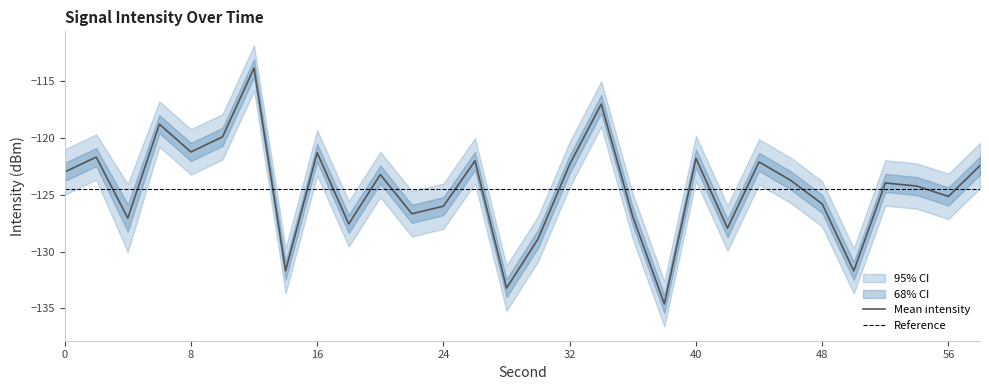

Reading left to right, transcribe all the data shown in this chart.

intensity_mean: 0=-123.0	2=-121.7	4=-127.1	6=-118.8	8=-121.2	10=-119.9	12=-113.8	14=-131.7	16=-121.3	18=-127.6	20=-123.2	22=-126.7	24=-126.0	26=-122.0	28=-133.2	30=-128.9	32=-122.3	34=-117.0	36=-126.9	38=-134.6	40=-121.8	42=-127.9	44=-122.1	46=-123.7	48=-125.8	50=-131.7	52=-124.0	54=-124.2	56=-125.1	58=-122.4
intensity_upper: 0=-121.0	2=-119.7	4=-124.1	6=-116.8	8=-119.2	10=-117.9	12=-111.8	14=-129.7	16=-119.3	18=-125.6	20=-121.2	22=-124.7	24=-124.0	26=-120.0	28=-131.2	30=-126.9	32=-120.3	34=-115.0	36=-124.9	38=-132.6	40=-119.8	42=-125.9	44=-120.1	46=-121.7	48=-123.8	50=-129.7	52=-122.0	54=-122.2	56=-123.1	58=-120.4
intensity_lower: 0=-125.0	2=-123.7	4=-130.1	6=-120.8	8=-123.2	10=-121.9	12=-115.8	14=-133.7	16=-123.3	18=-129.6	20=-125.2	22=-128.7	24=-128.0	26=-124.0	28=-135.2	30=-130.9	32=-124.3	34=-119.0	36=-128.9	38=-136.6	40=-123.8	42=-129.9	44=-124.1	46=-125.7	48=-127.8	50=-133.7	52=-126.0	54=-126.2	56=-127.1	58=-124.4